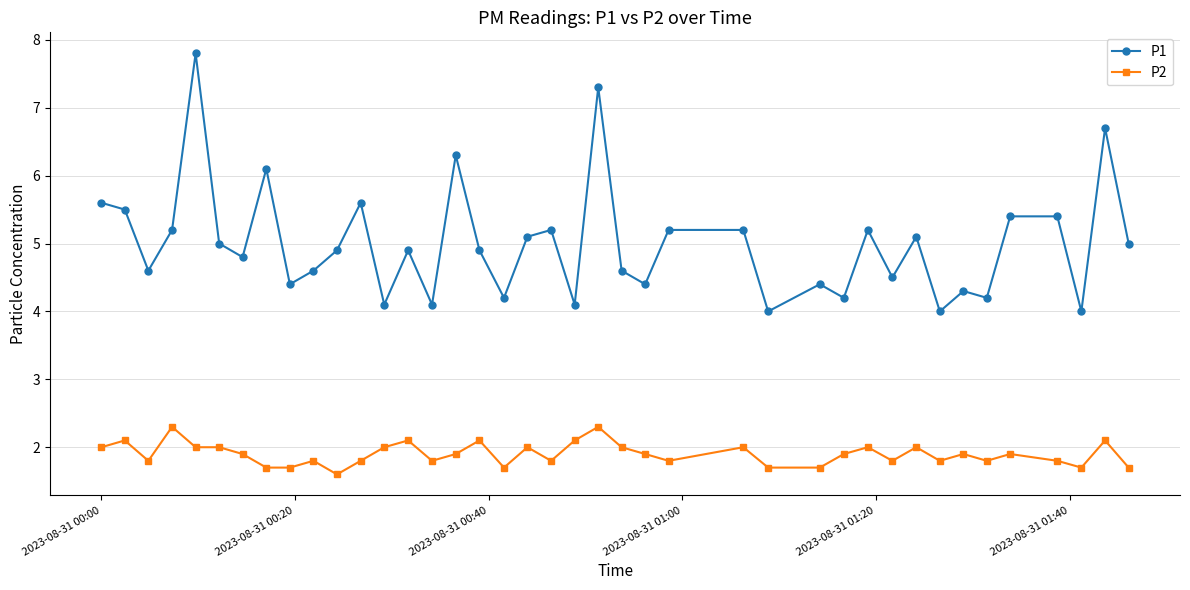

Which series has the largest total across all categories?

P1